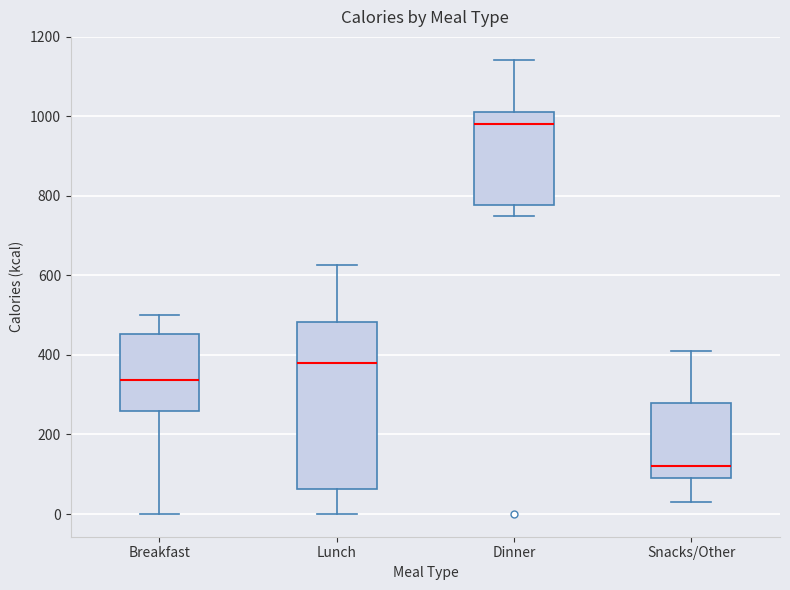

Which box has the lowest median line?

Snacks/Other